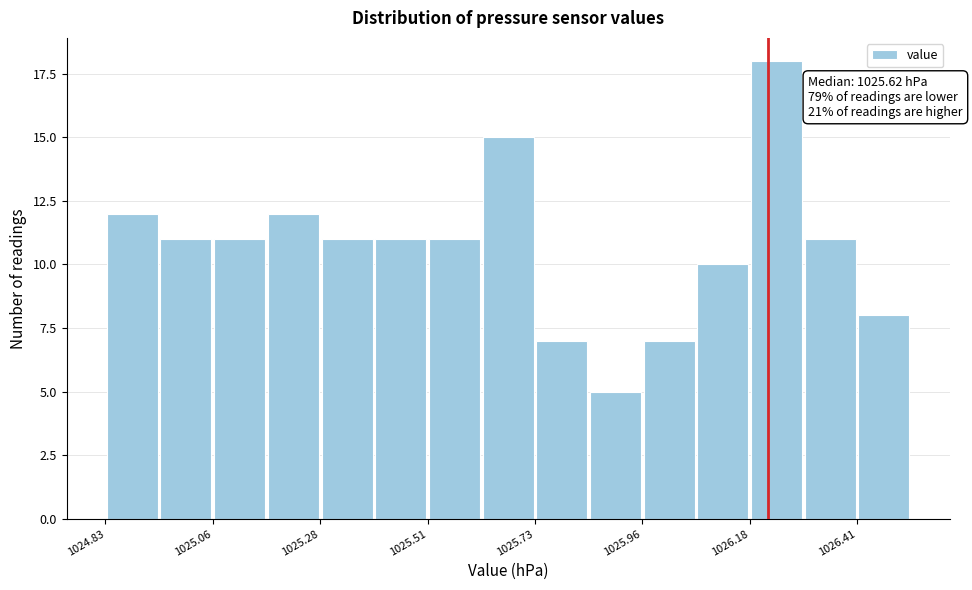

Read against the x-axis, roughly where is the centre of the tallest bar?

1026.25